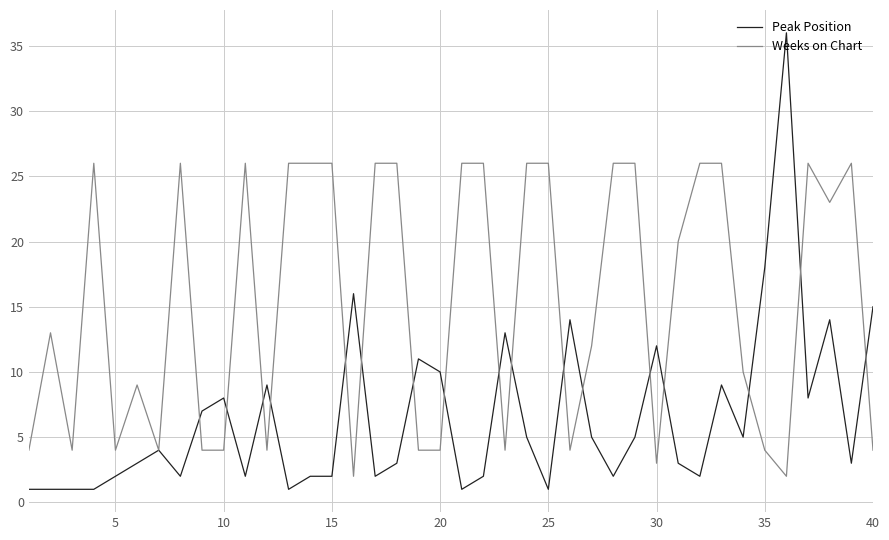

Rank the series by their maximum value, from highest to lowest.

Peak Position, Weeks on Chart